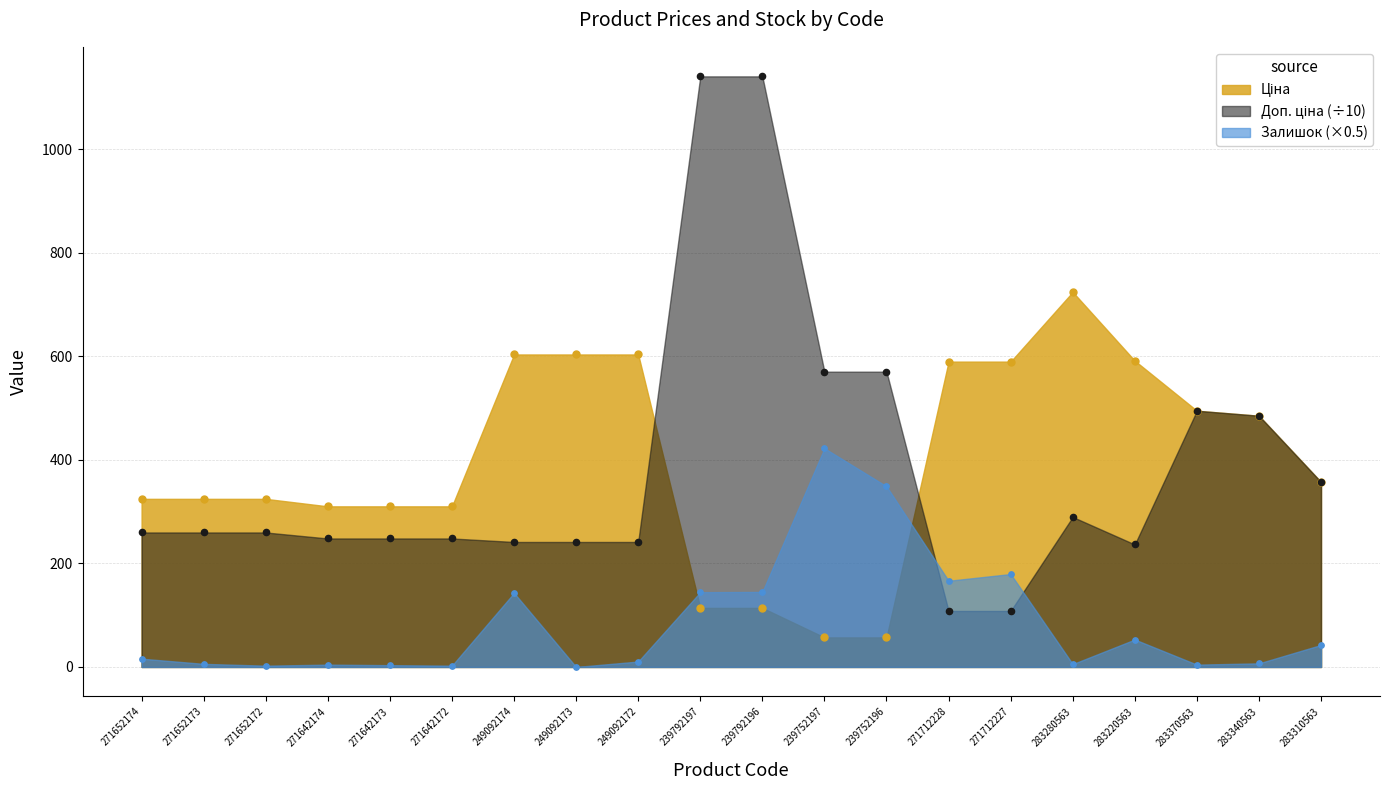

Which series has the largest total across all categories?

Ціна